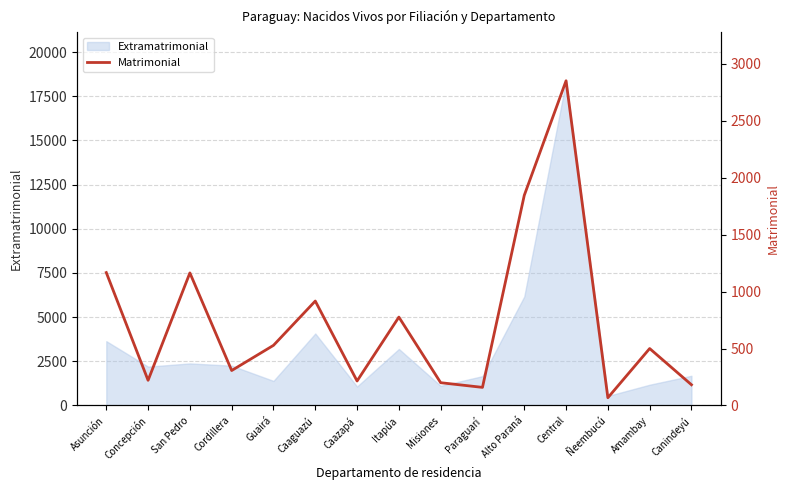

What is the maximum value shown in the chart?

2851